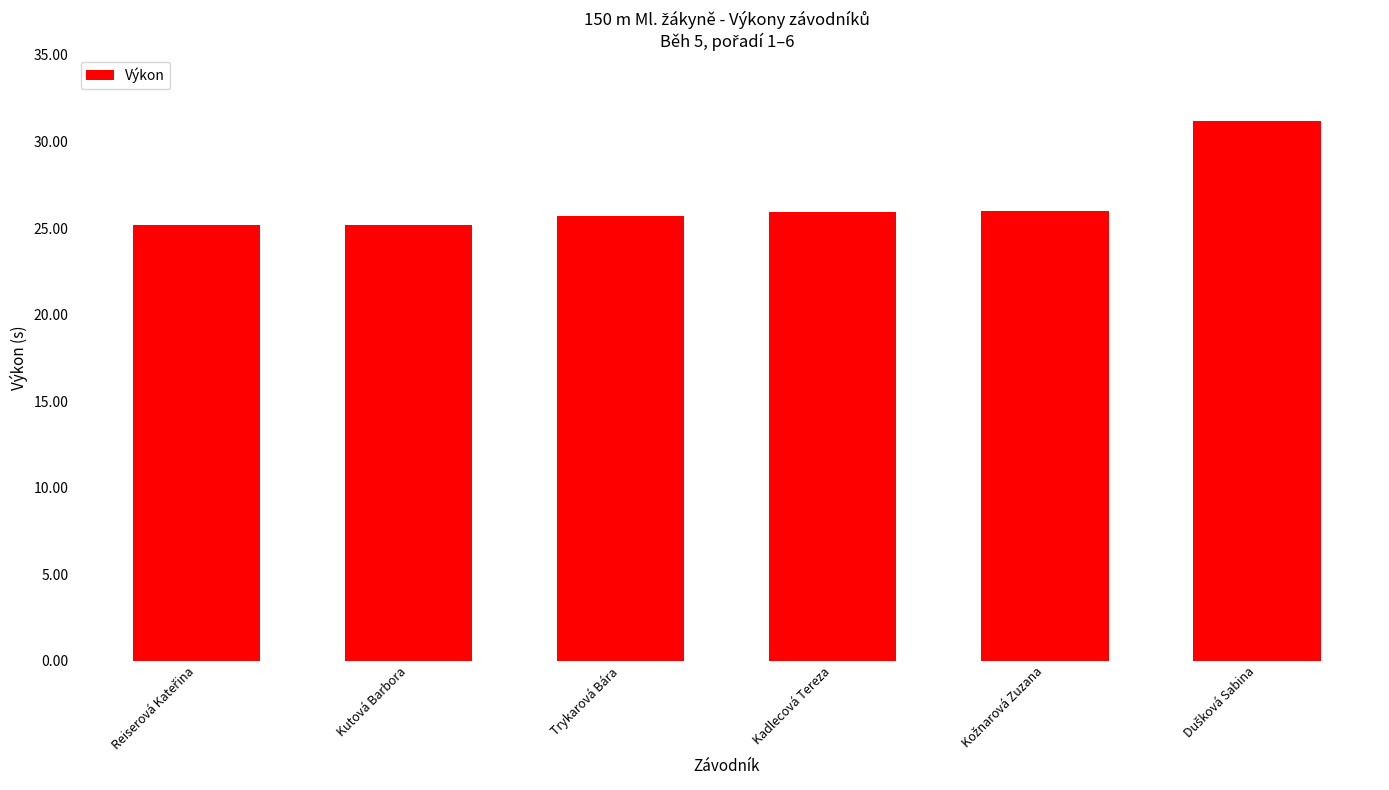

What is the difference between the maximum and minimum values?

6.0